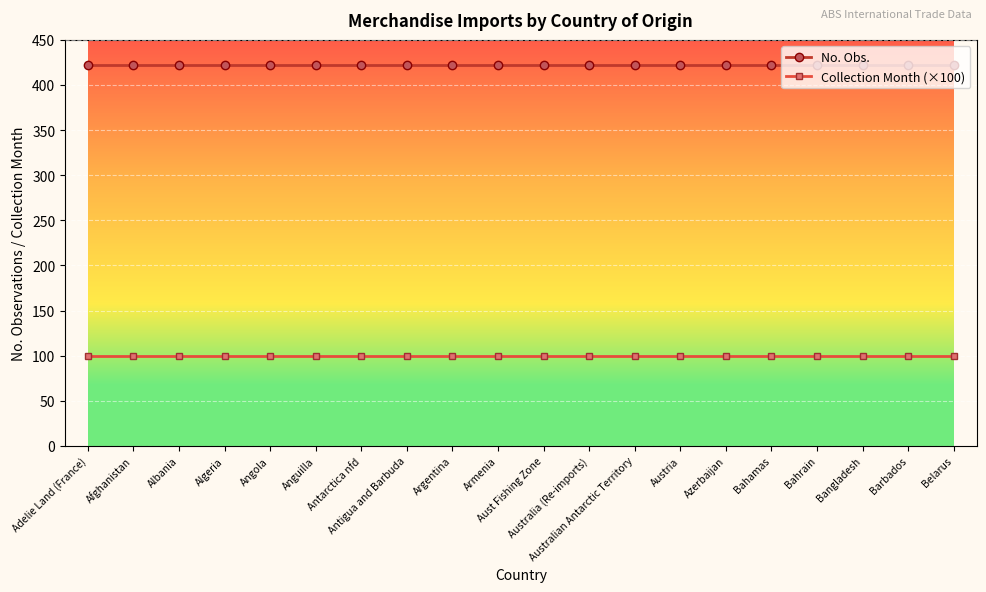

What is the minimum value for No. Obs.?

422